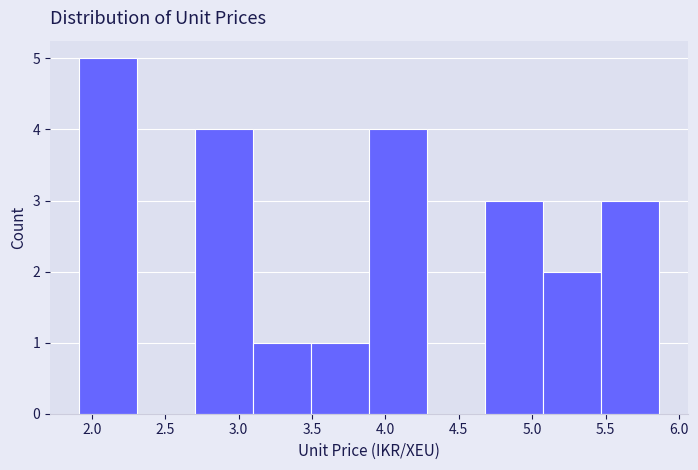

Reading left to right, list every bar in this chart as the range it spans on the x-axis followed by its height. Neither the bar edges nor the heights are printed on the chart, so give them approximately, as read against the axes.

1.90 to 2.30: 5
2.30 to 2.70: 0
2.70 to 3.10: 4
3.10 to 3.50: 1
3.50 to 3.90: 1
3.90 to 4.30: 4
4.30 to 4.70: 0
4.70 to 5.05: 3
5.05 to 5.45: 2
5.45 to 5.85: 3